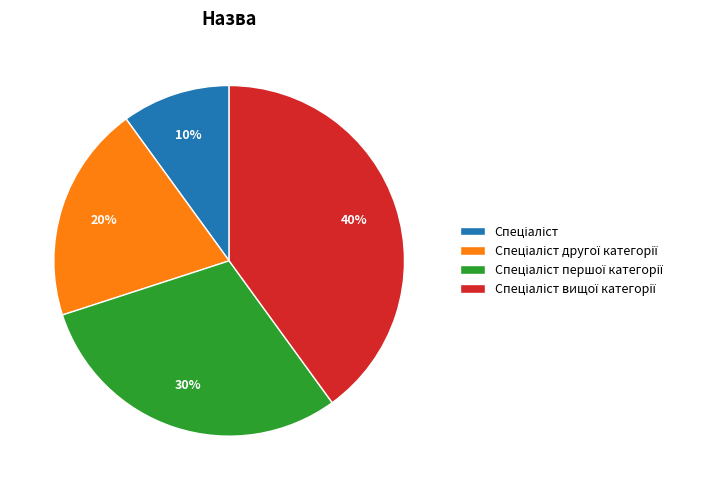

Is there a majority slice in this chart?

No